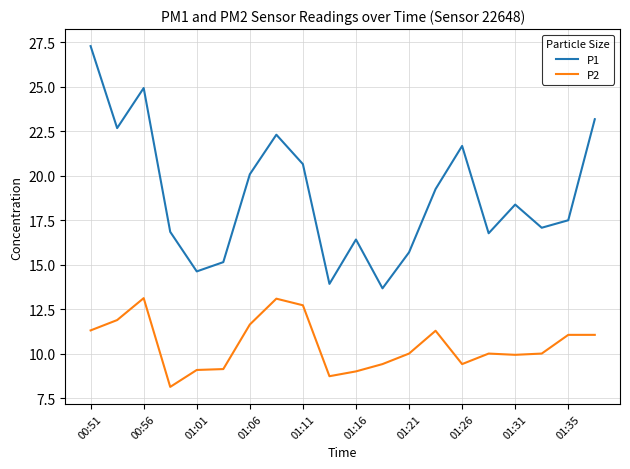

What is the maximum value shown in the chart?

27.3